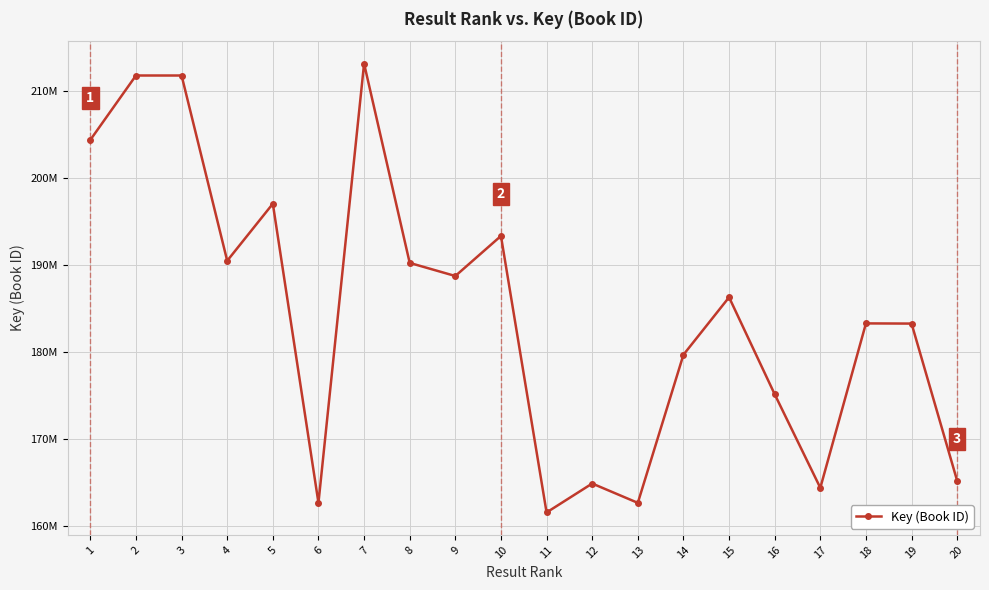

Does the chart have visible grid lines?

Yes